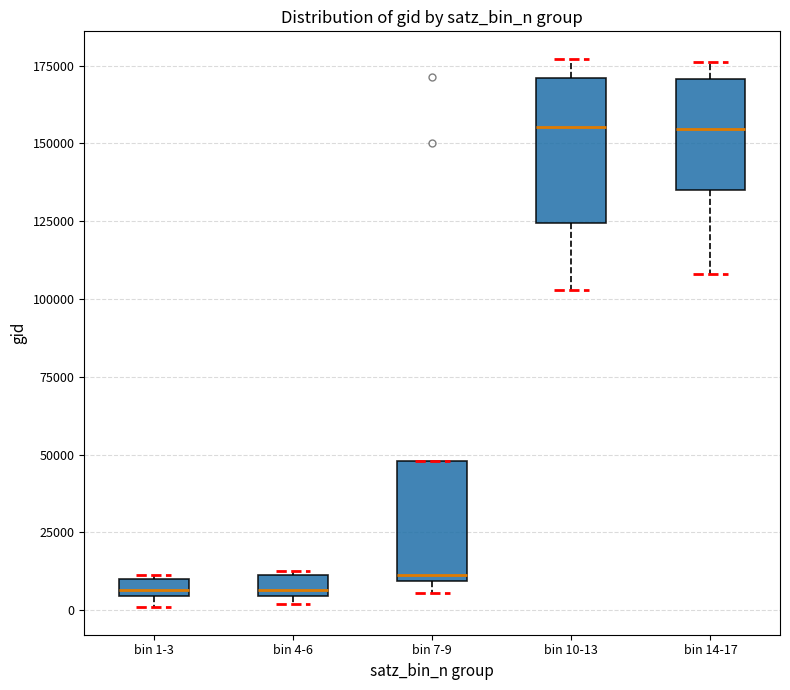

Which box is the tallest, from its lower edge to its upper edge?

bin 10-13